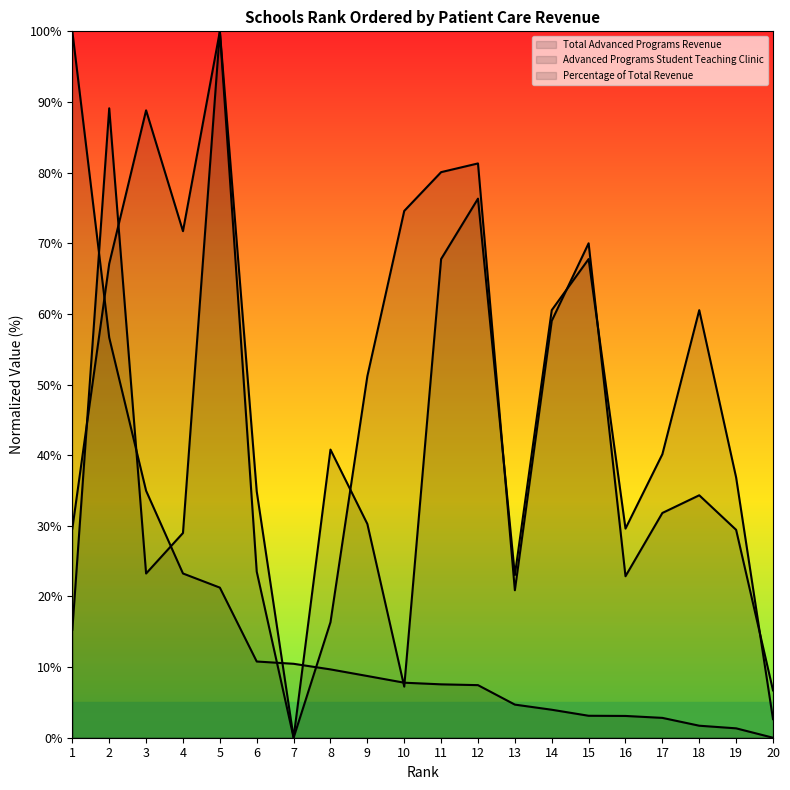

Is the value of Advanced Programs Student Teaching Clinic at 17 greater than the value of Percentage of Total Revenue at 18?

No